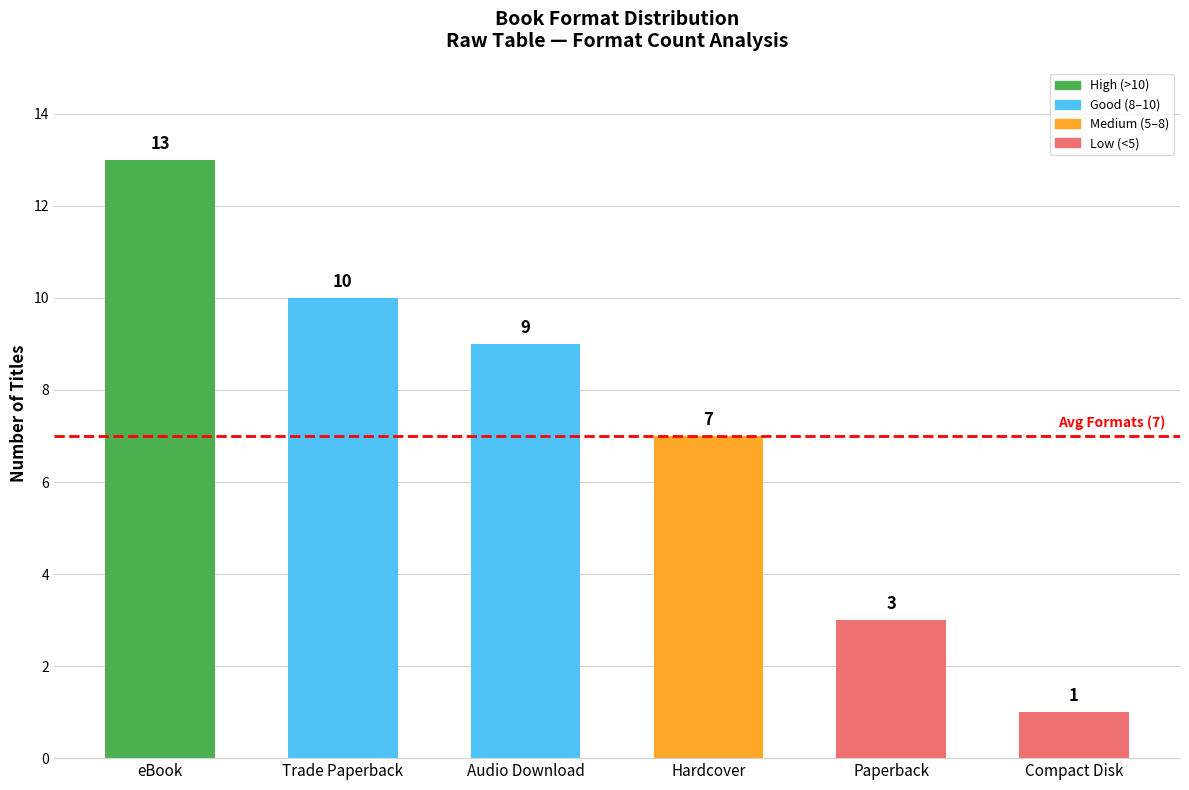

True or false: the data shows 10 at Trade Paperback.

True